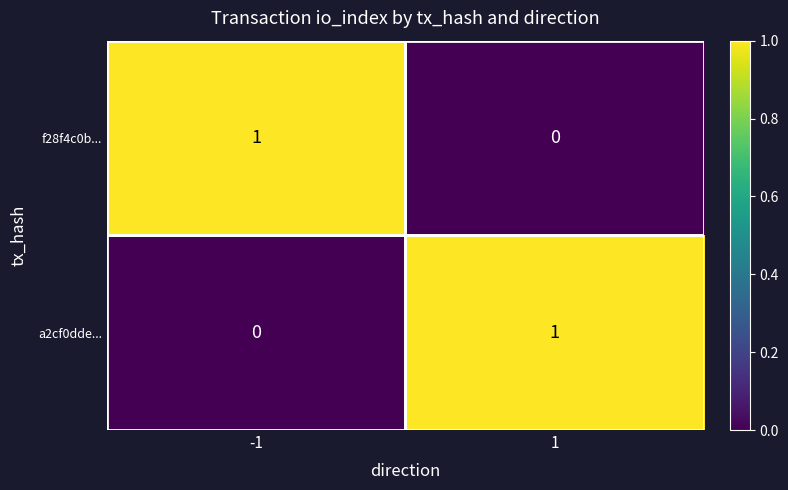

At -1, list the series in order from smallest to largest.

a2cf0dde..., f28f4c0b...